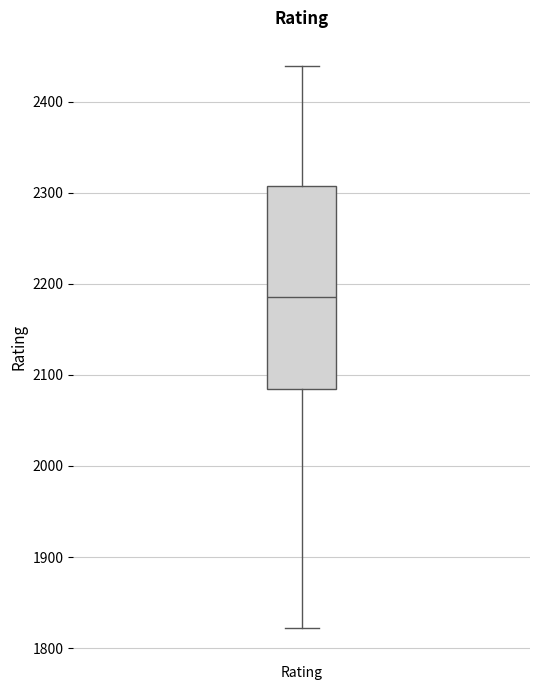

Transcribe this box plot: give where the median line is, the range the box spans, and where the two whiskers end, as read against the y-axis. The values are not printed on the chart, so give them approximately, as read against the axis.

median 2190, box 2080 to 2310, whiskers 1820 to 2440